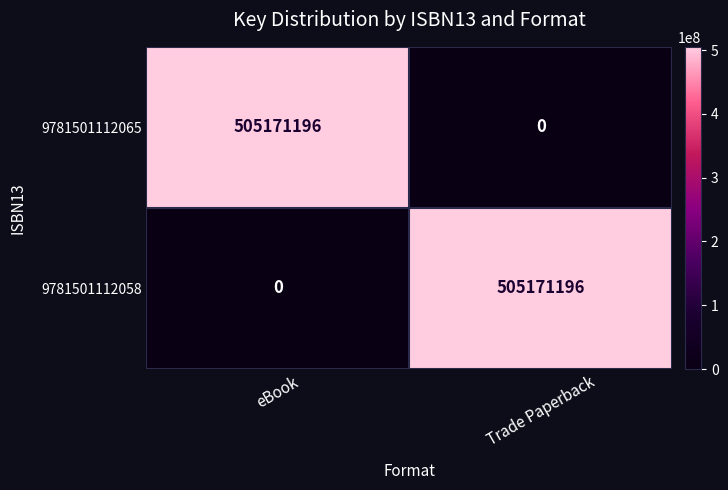

Reading left to right, what are all the values shown in this chart?

9781501112065: eBook=505171196	Trade Paperback=0
9781501112058: eBook=0	Trade Paperback=505171196